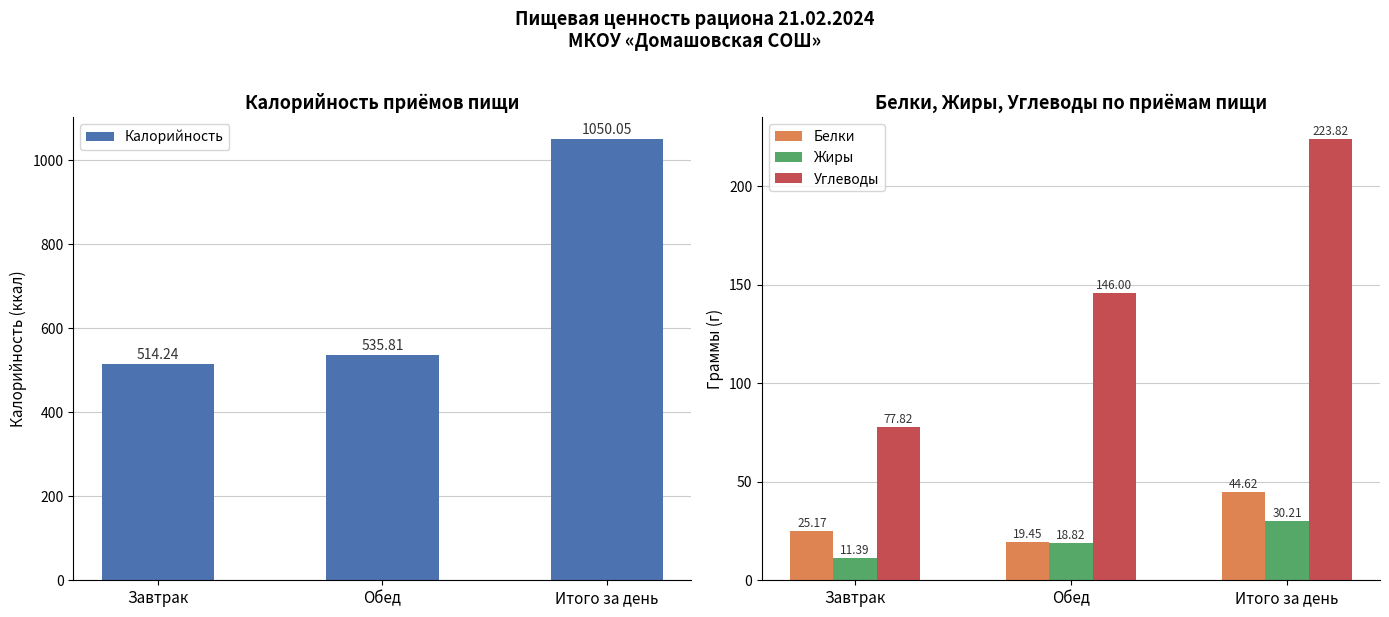

What is the label of the 3rd bar from the left?

Итого за день